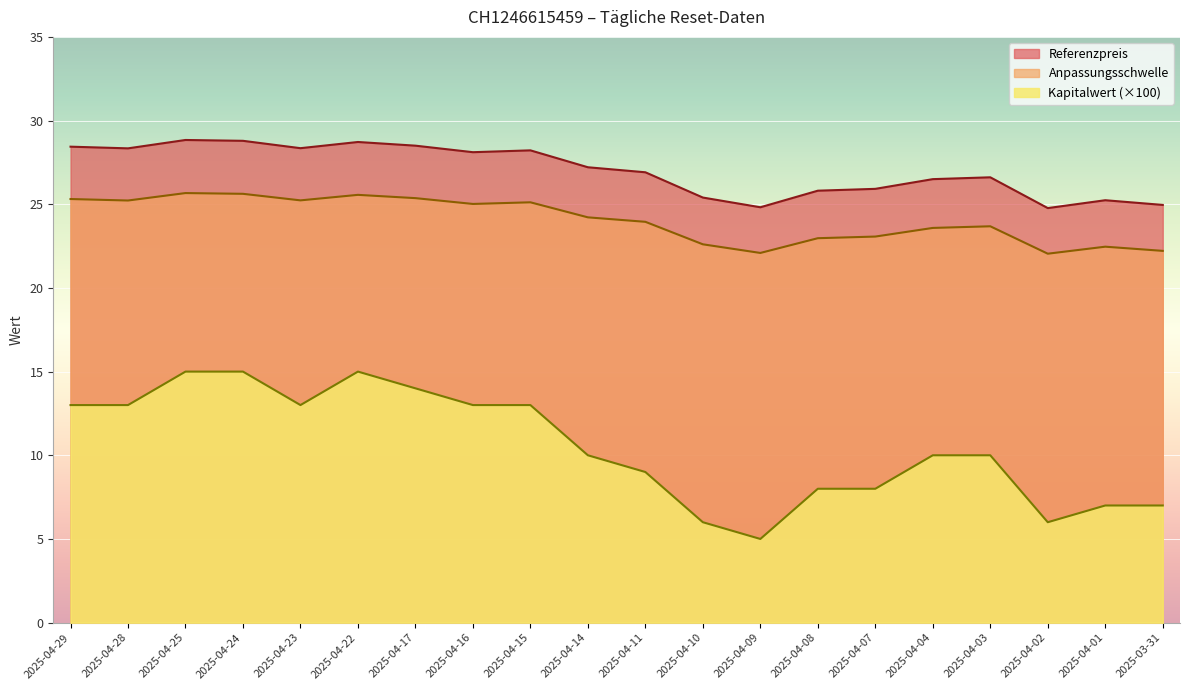

What is the difference between the highest and lowest values at 2025-04-29?

15.4